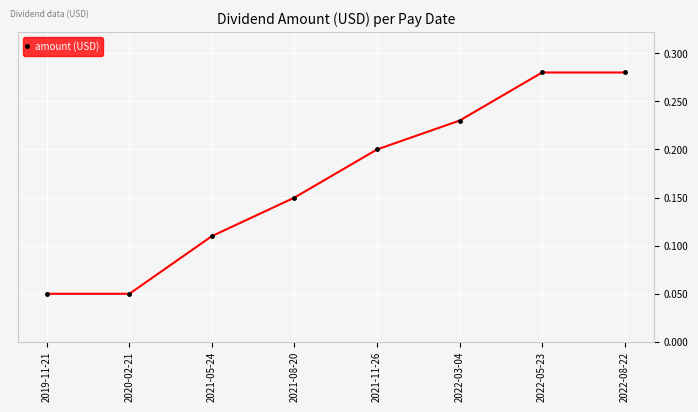

Is this an area chart (filled region under the line)?

No